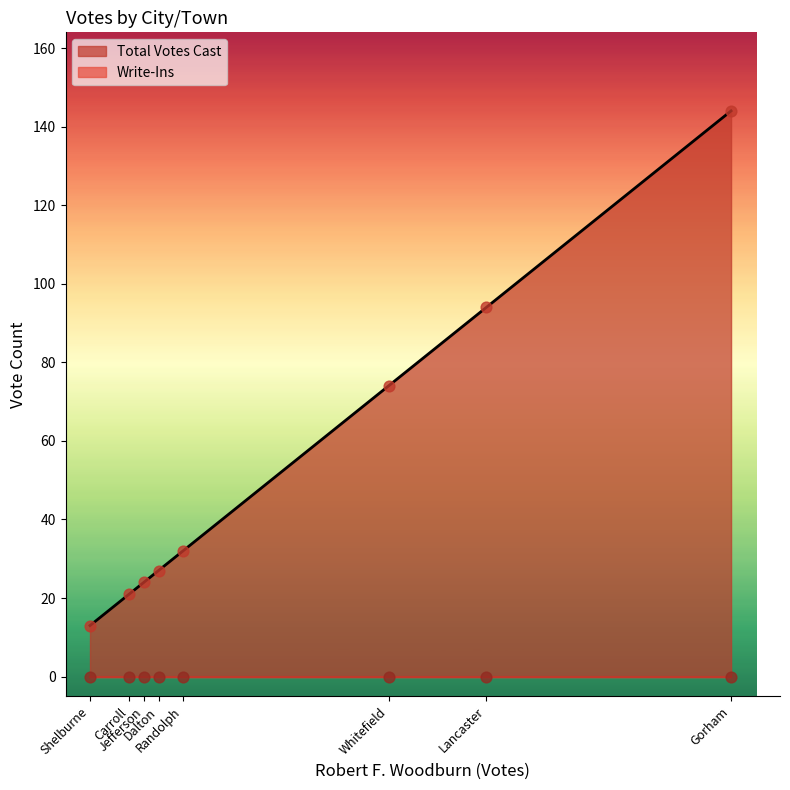

At how many categories does at least one series exceed 41?

3